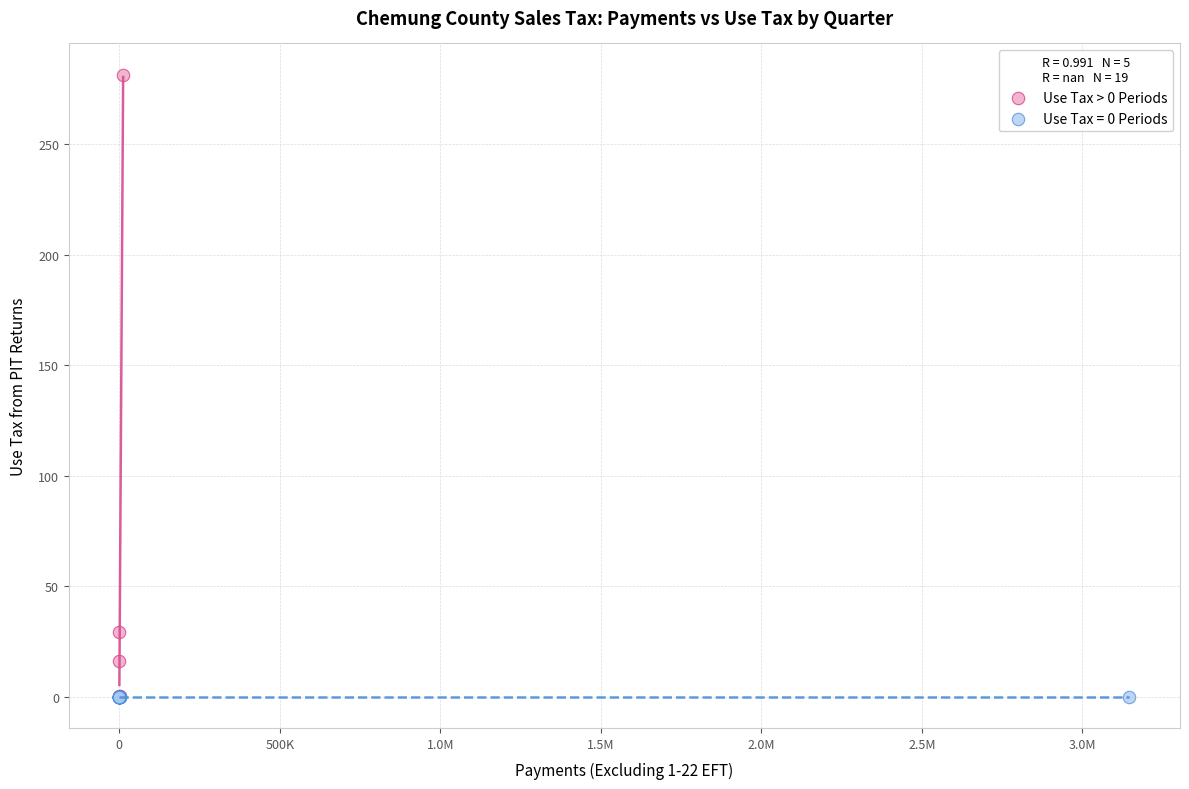

Which series reaches the maximum Y coordinate?

Use Tax > 0 Periods